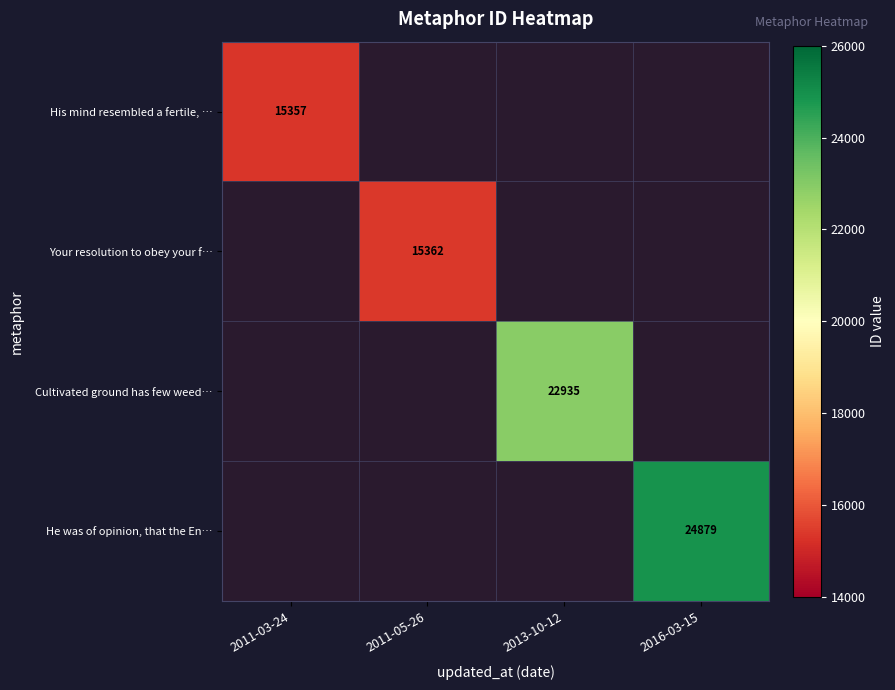

True or false: His mind resembled a fertile, … has a value of 22986 at 2011-03-24.

False